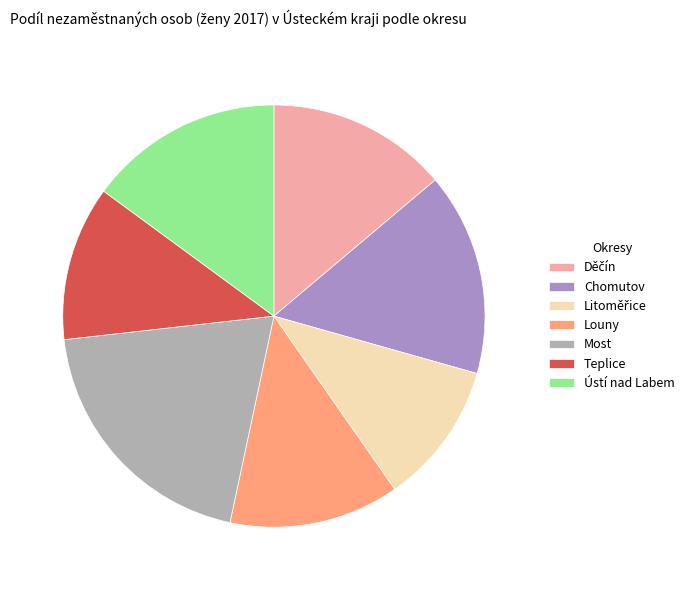

Combined, do Teplice and Ústí nad Labem account for over 50%?

No